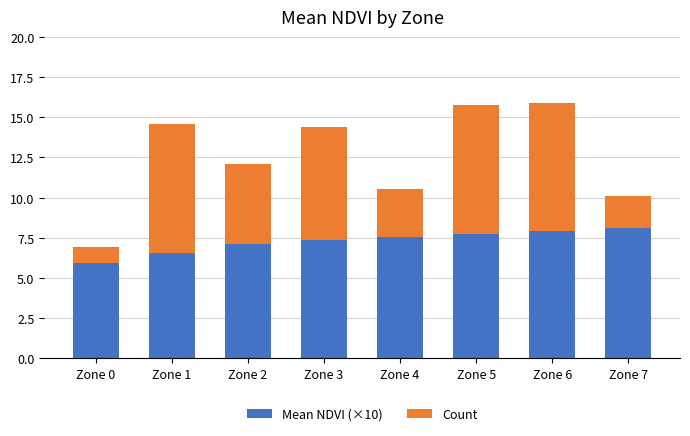

Does the chart contain stacked bars?

Yes